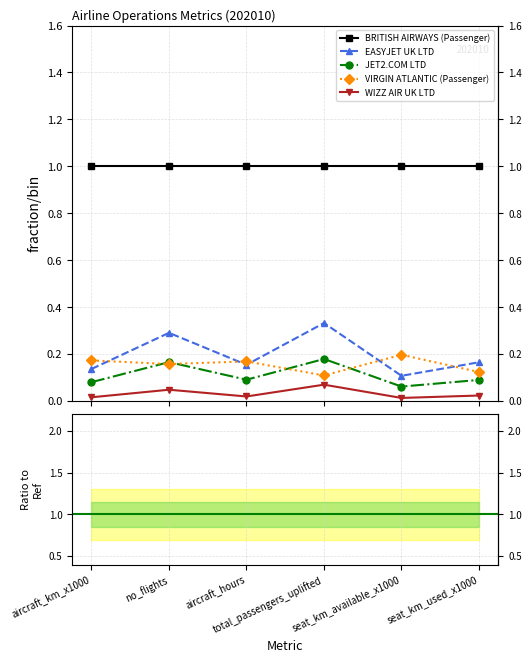

At which category does VIRGIN ATLANTIC (Passenger) reach its first local peak?

aircraft_hours